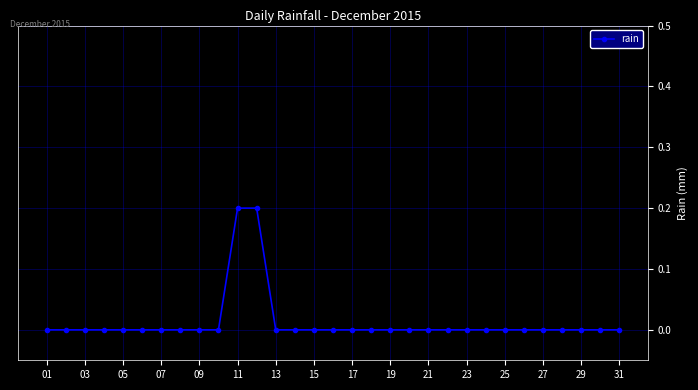

What is the sum of all values?

0.4